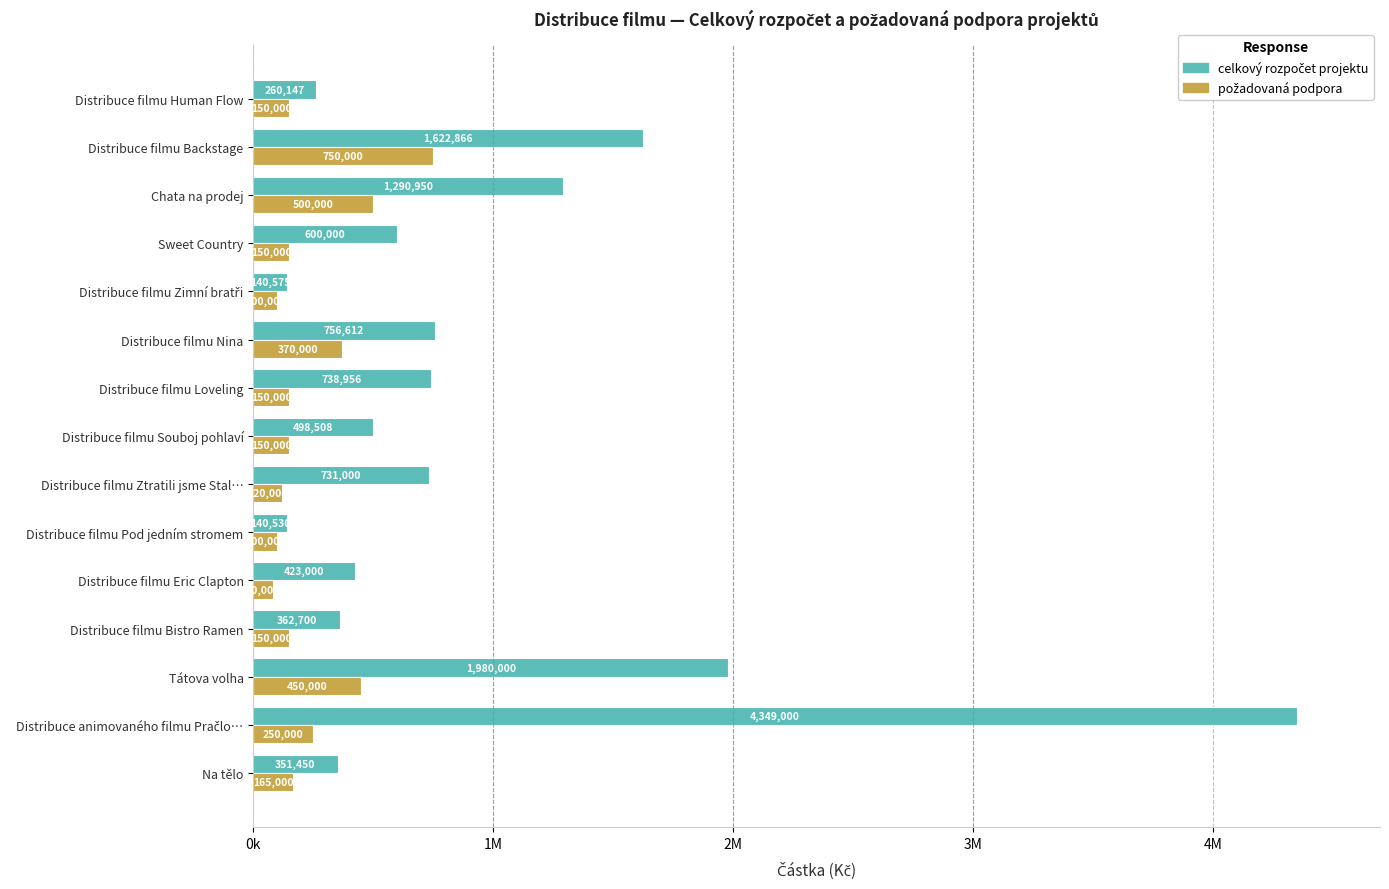

Rank the series by their maximum value, from lowest to highest.

požadovaná podpora, celkový rozpočet projektu